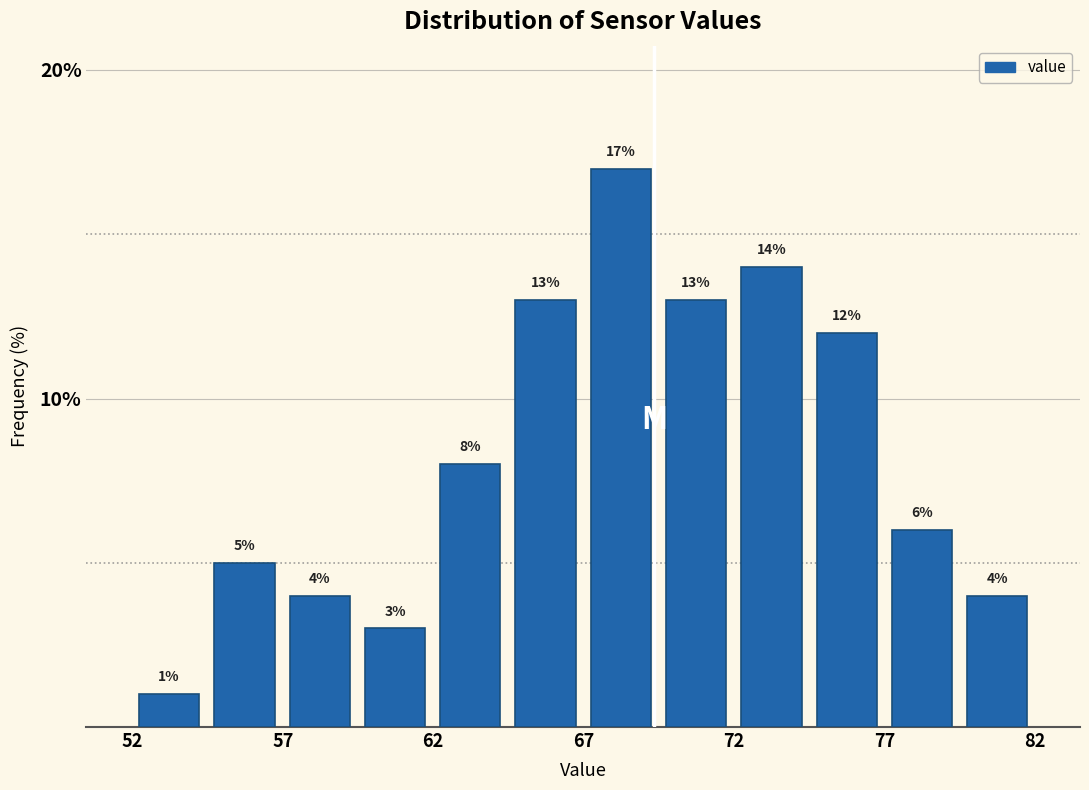

How tall is the bar that spans 52.0 to 54.5 on the x-axis? The bar edges are not printed on the chart, so give them approximately, as read against the axis.

1